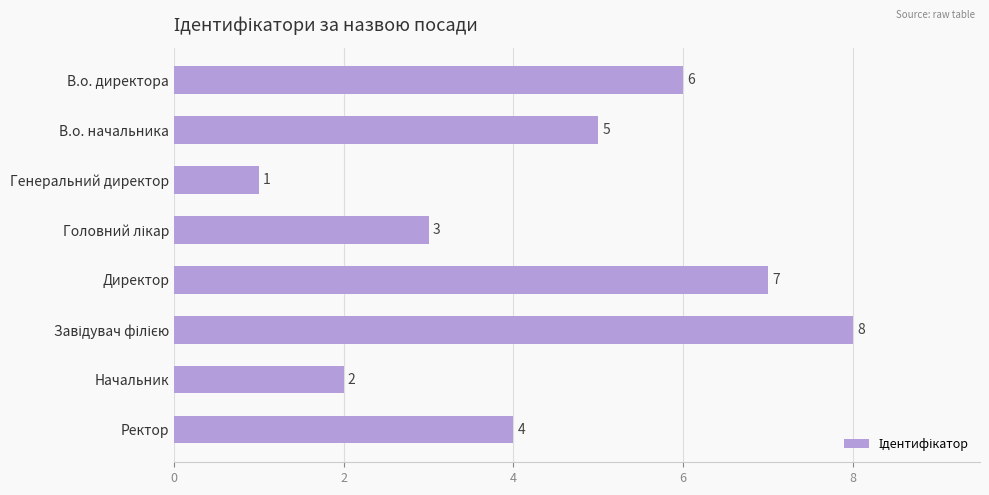

Reading bottom to top, what are all the values shown in this chart?

4	2	8	7	3	1	5	6